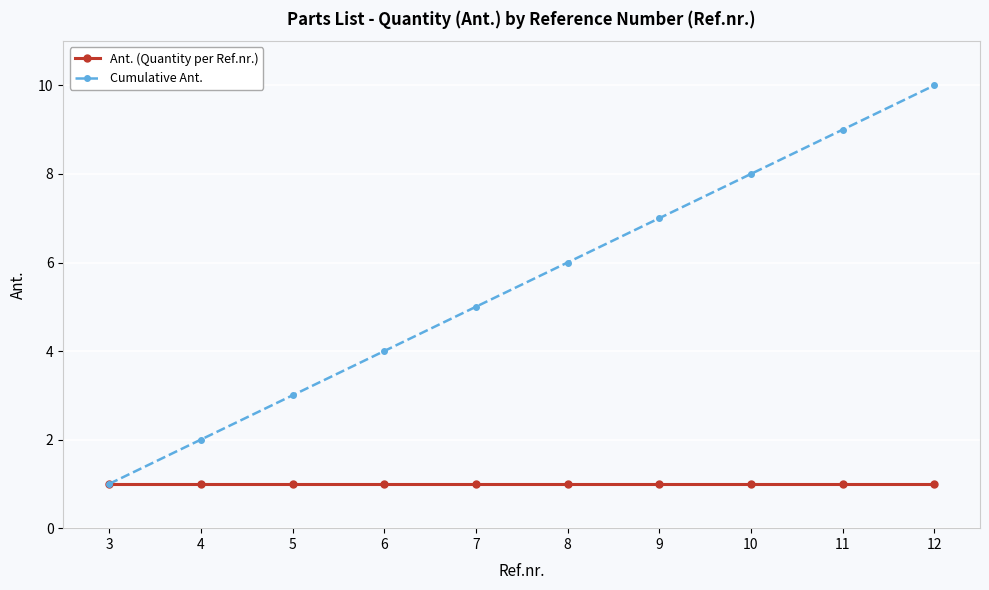

Reading right to left, extract all data points from this chart.

Ant. (Quantity per Ref.nr.): 12=1	11=1	10=1	9=1	8=1	7=1	6=1	5=1	4=1	3=1
Cumulative Ant.: 12=10	11=9	10=8	9=7	8=6	7=5	6=4	5=3	4=2	3=1